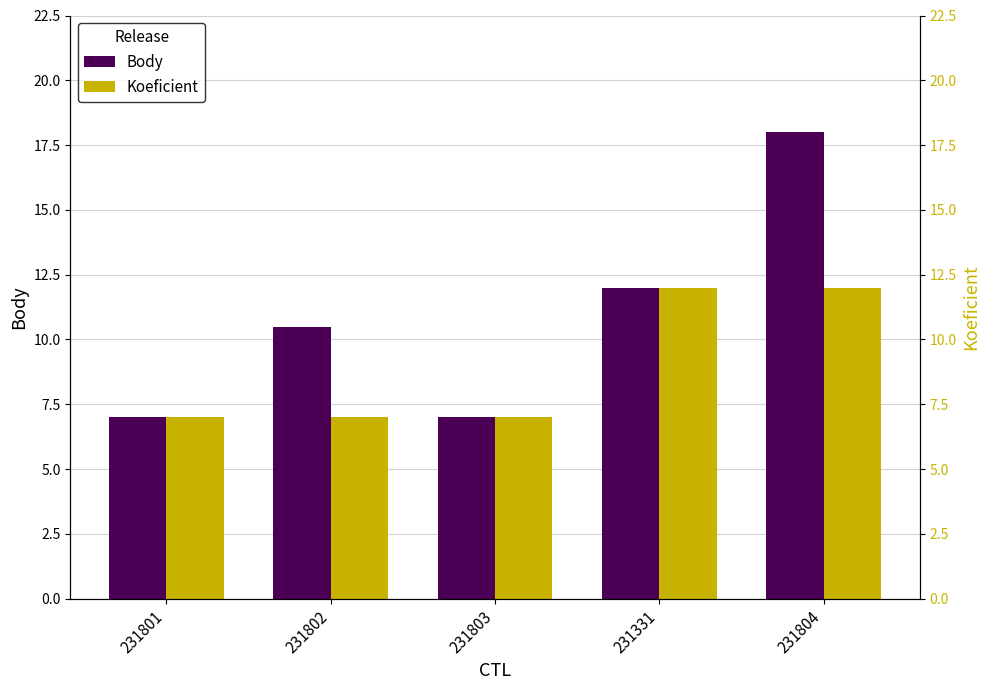

Count the number of data series in this chart.

2